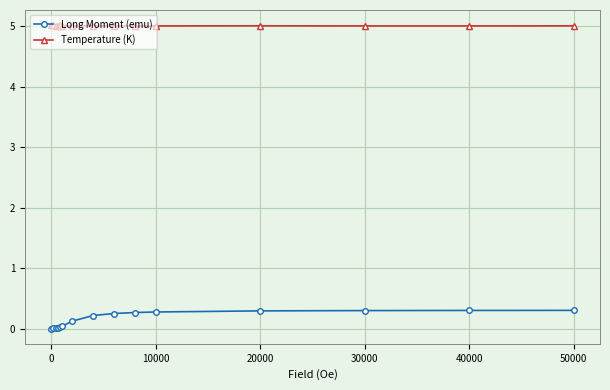

Rank the series by their maximum value, from highest to lowest.

Temperature (K), Long Moment (emu)